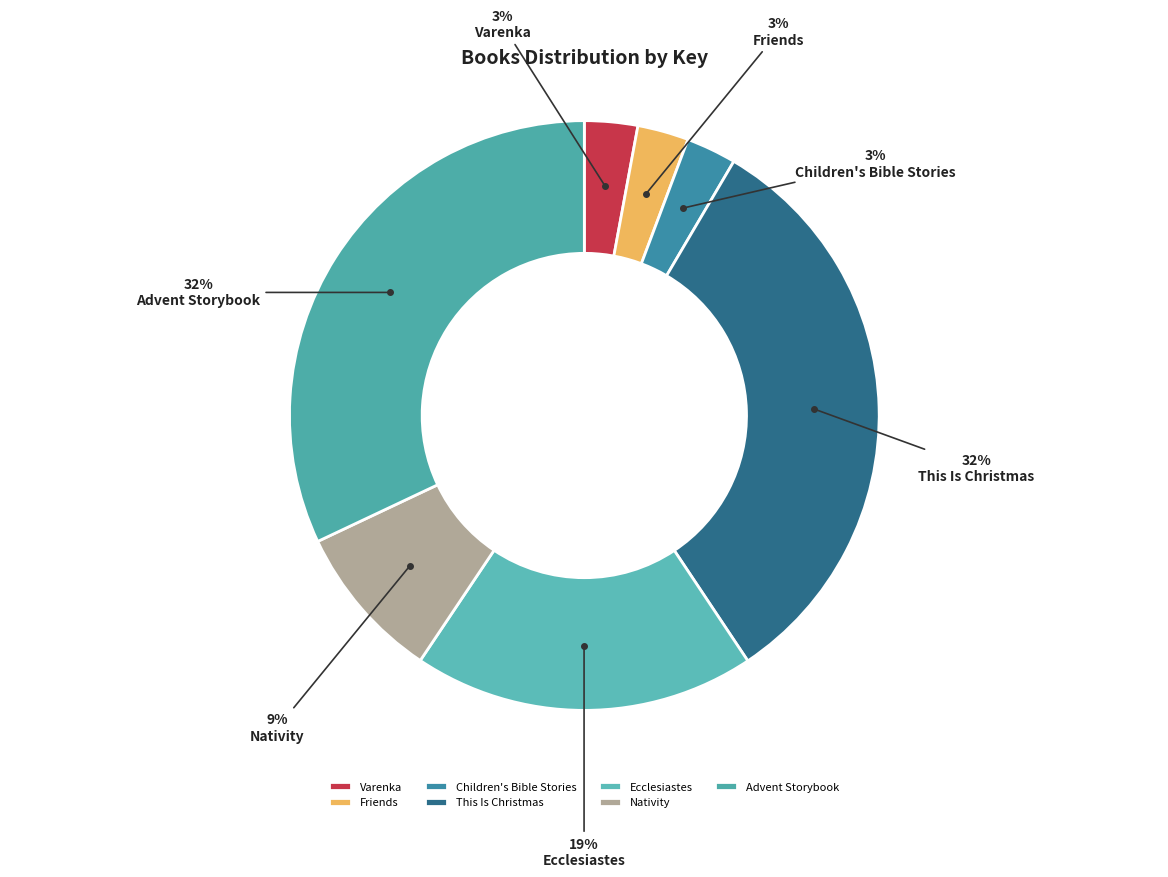

Is there any slice that represents more than half of the pie?

No